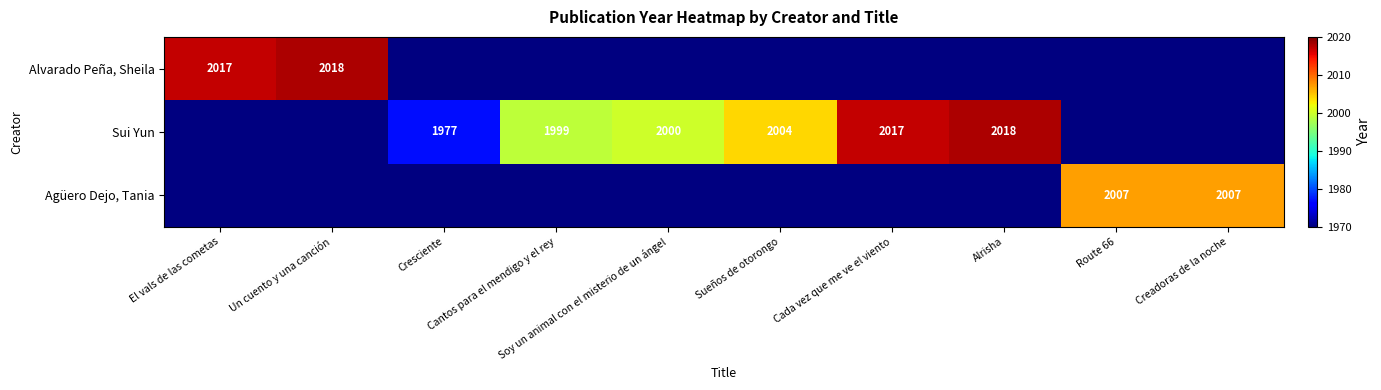

What is the minimum value for Alvarado Peña, Sheila?

2017.0